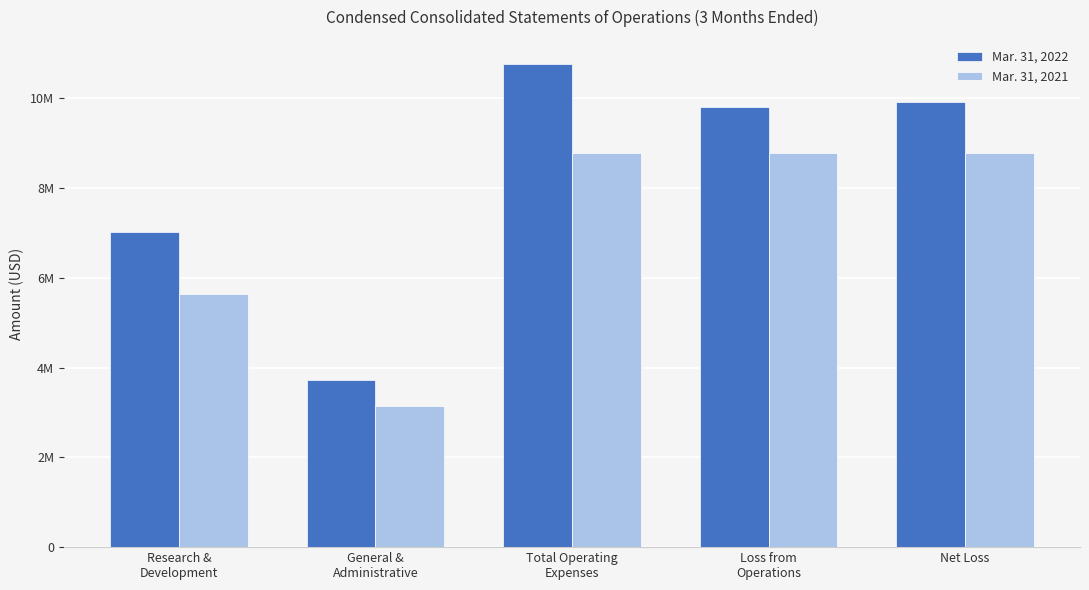

Reading left to right, what are all the values shown in this chart?

Mar. 31, 2022: Research &
Development=7026066	General &
Administrative=3733001	Total Operating
Expenses=10759067	Loss from
Operations=9794745	Net Loss=9910508
Mar. 31, 2021: Research &
Development=5643029	General &
Administrative=3137958	Total Operating
Expenses=8780987	Loss from
Operations=8780987	Net Loss=8779450